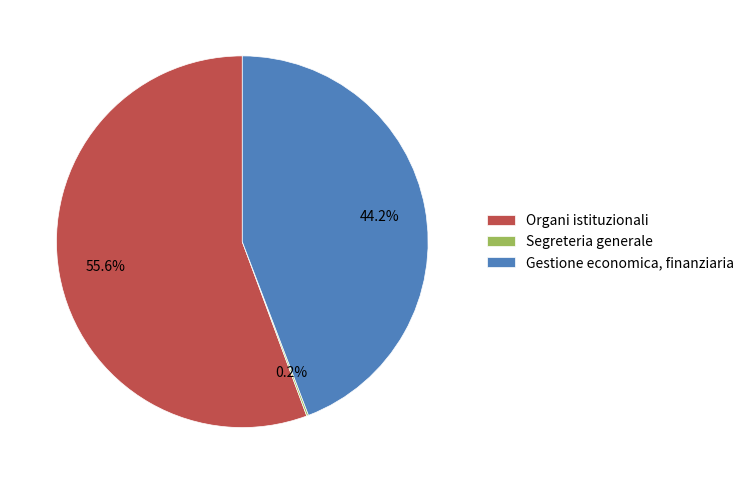

To the nearest percent, what is the average slice percentage?

33%